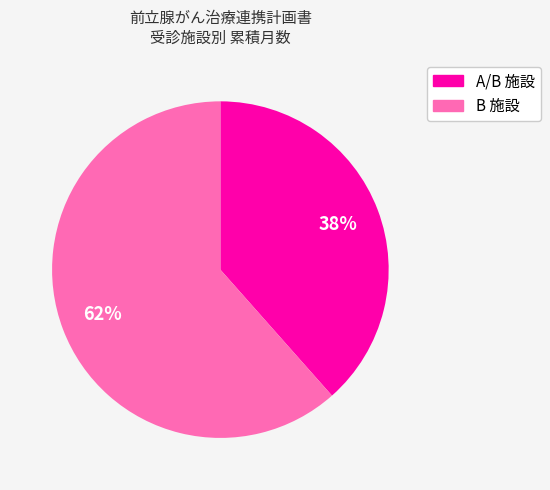

Is there any slice that represents more than half of the pie?

Yes